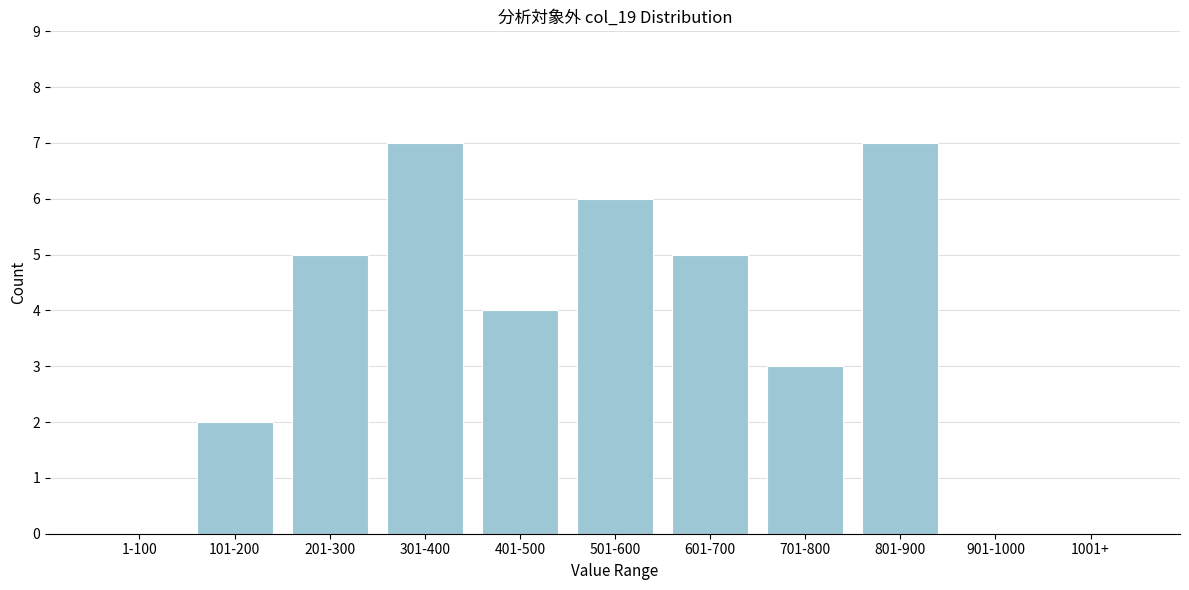

Reading left to right, transcribe all the data shown in this chart.

1-100=0	101-200=2	201-300=5	301-400=7	401-500=4	501-600=6	601-700=5	701-800=3	801-900=7	901-1000=0	1001+=0